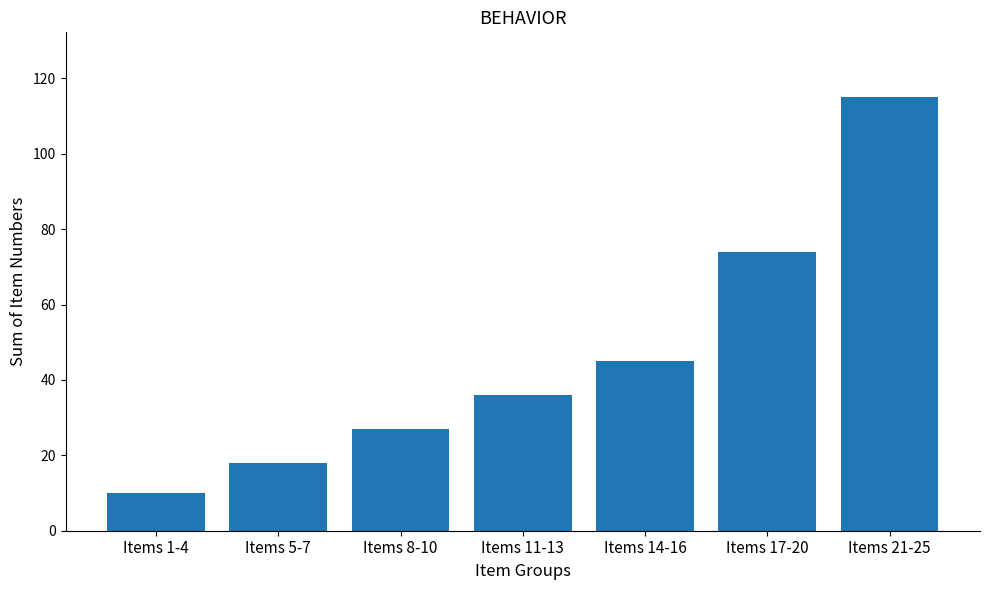

What is the average value?

46